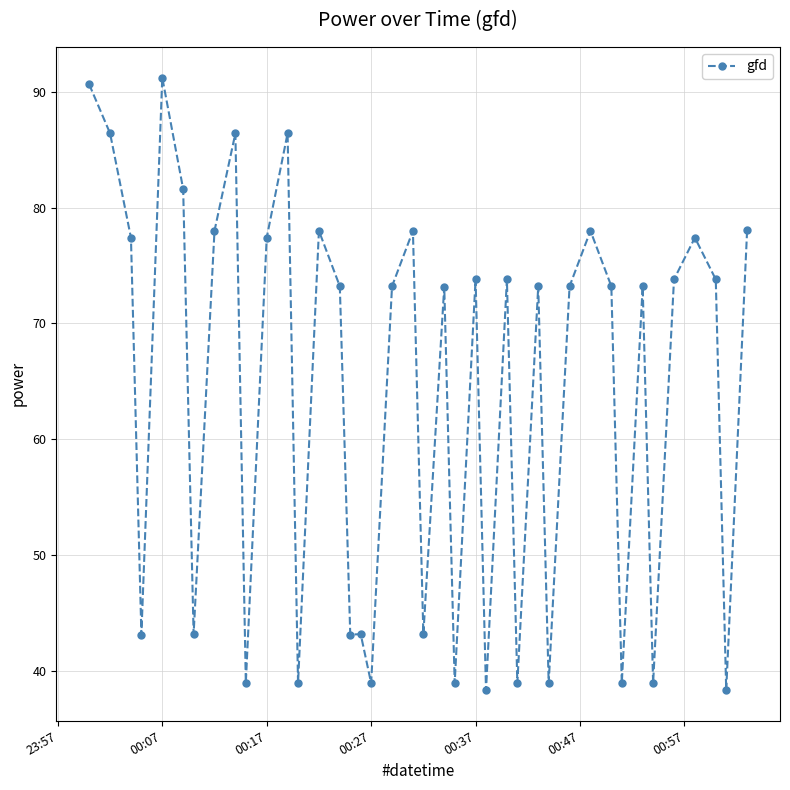

True or false: the data has more than 1 interior local peaks.

True